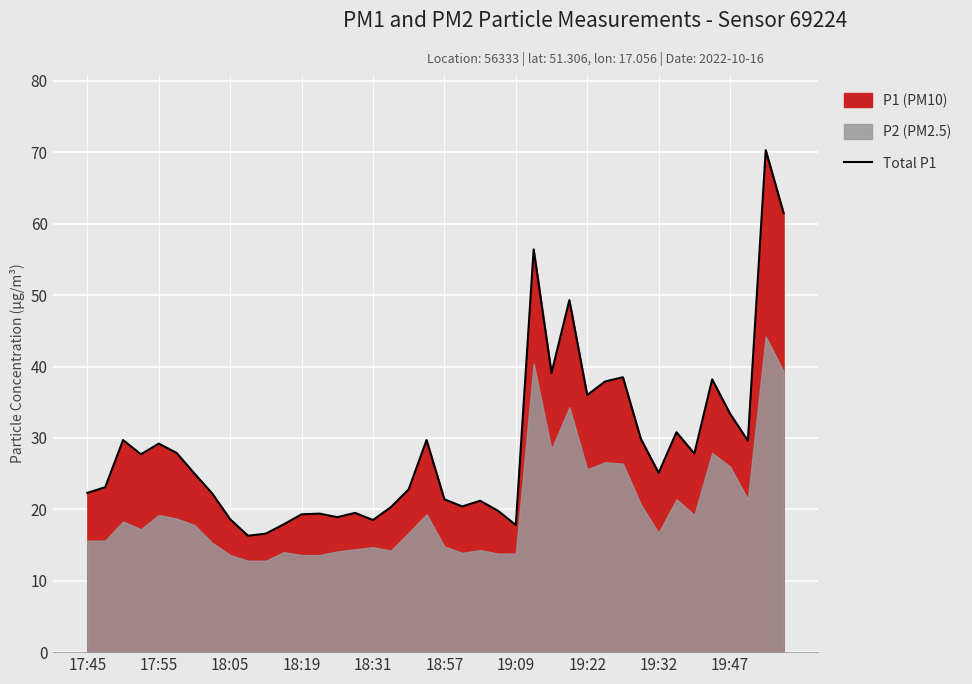

What is the difference between the maximum and second lowest values?

53.7